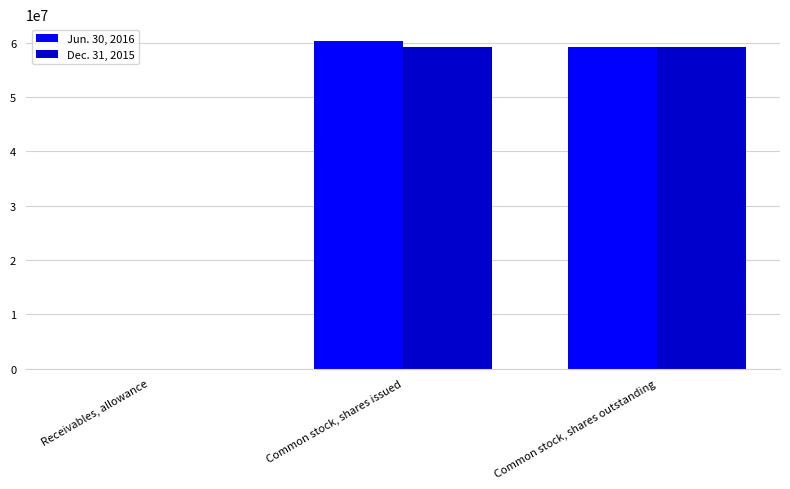

At which category is the sum across all series the highest?

Common stock, shares issued